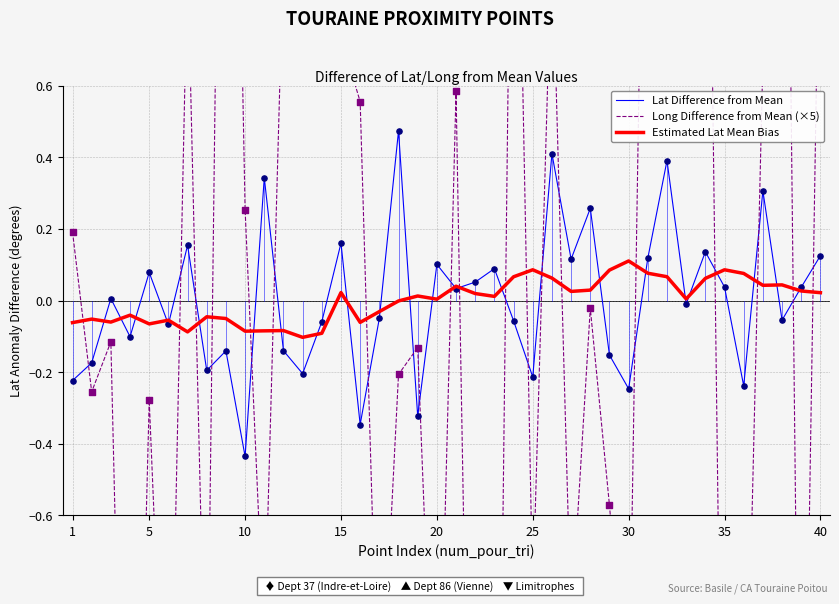

Which series contains the lowest Y value?

Long Difference from Mean (×5)